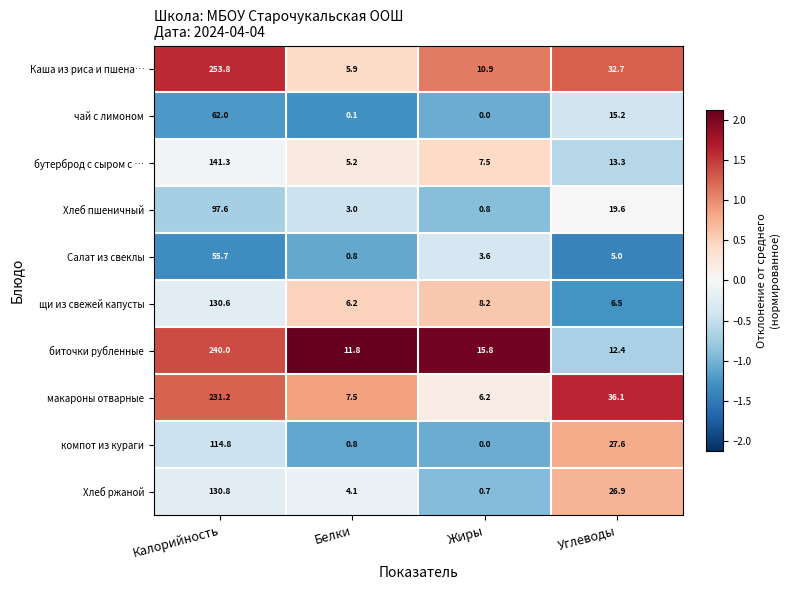

What is the average value of the Салат из свеклы series?

16.3